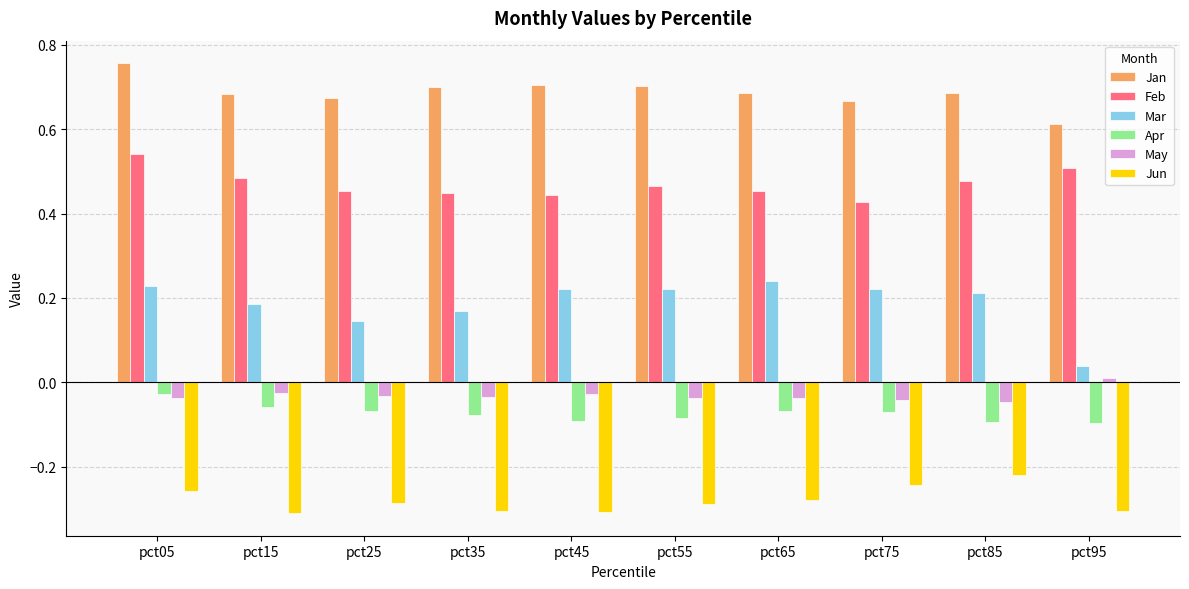

Are the bars horizontal?

No